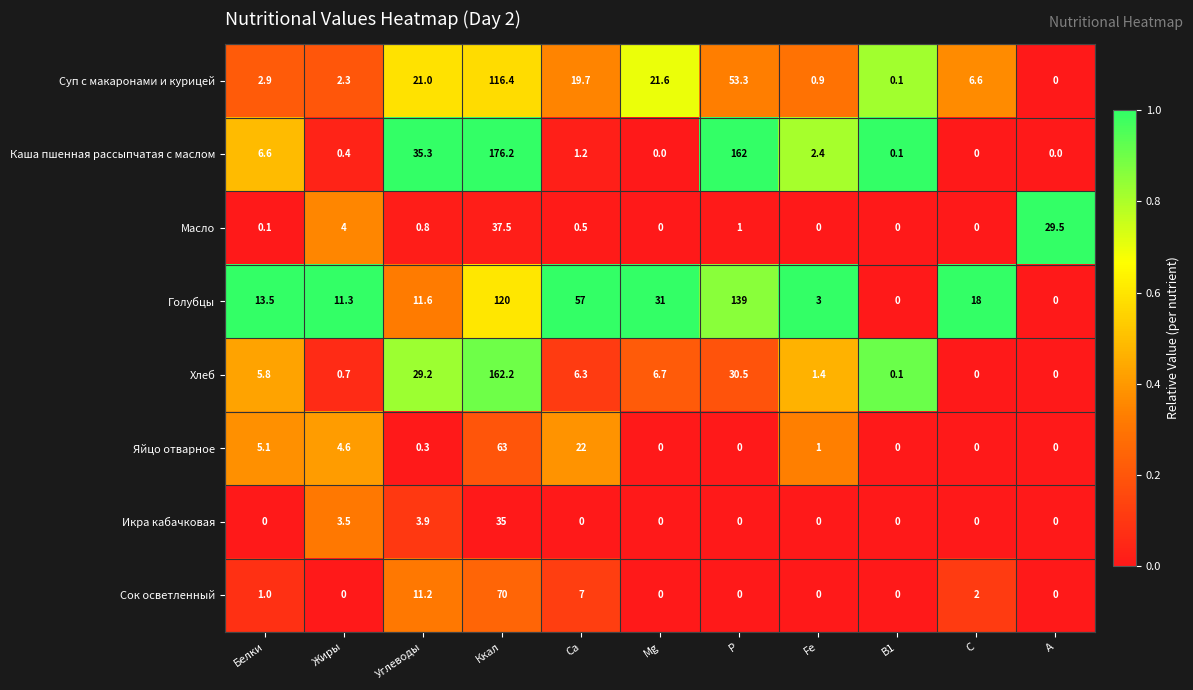

Rank the series by their maximum value, from lowest to highest.

Икра кабачковая, Масло, Яйцо отварное, Сок осветленный, Суп с макаронами и курицей, Голубцы, Хлеб, Каша пшенная рассыпчатая с маслом